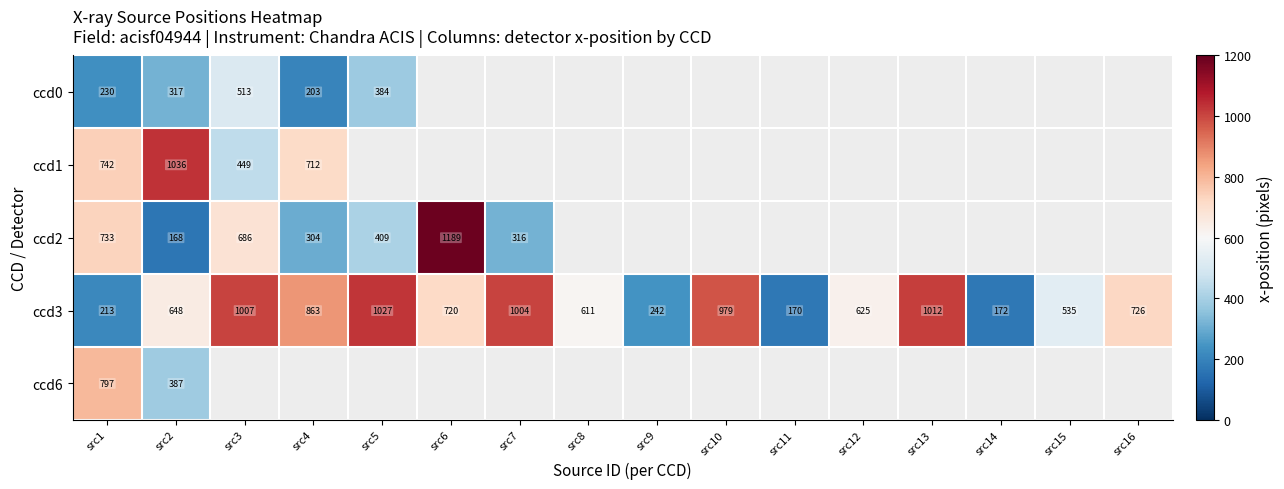

List the series in order of their peak value, highest first.

ccd2, ccd1, ccd3, ccd6, ccd0